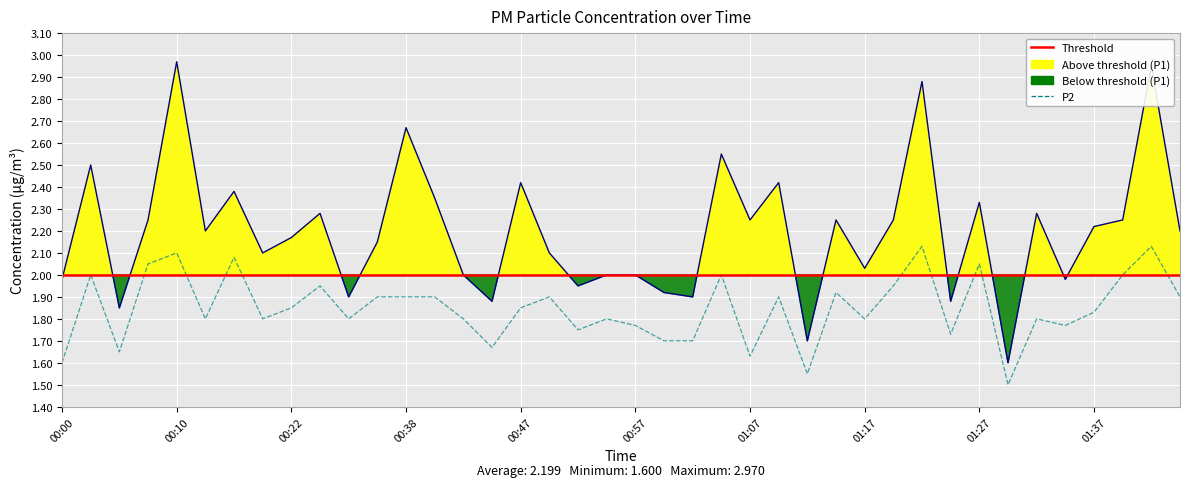

Which category has the highest value in the P2 series?

01:22